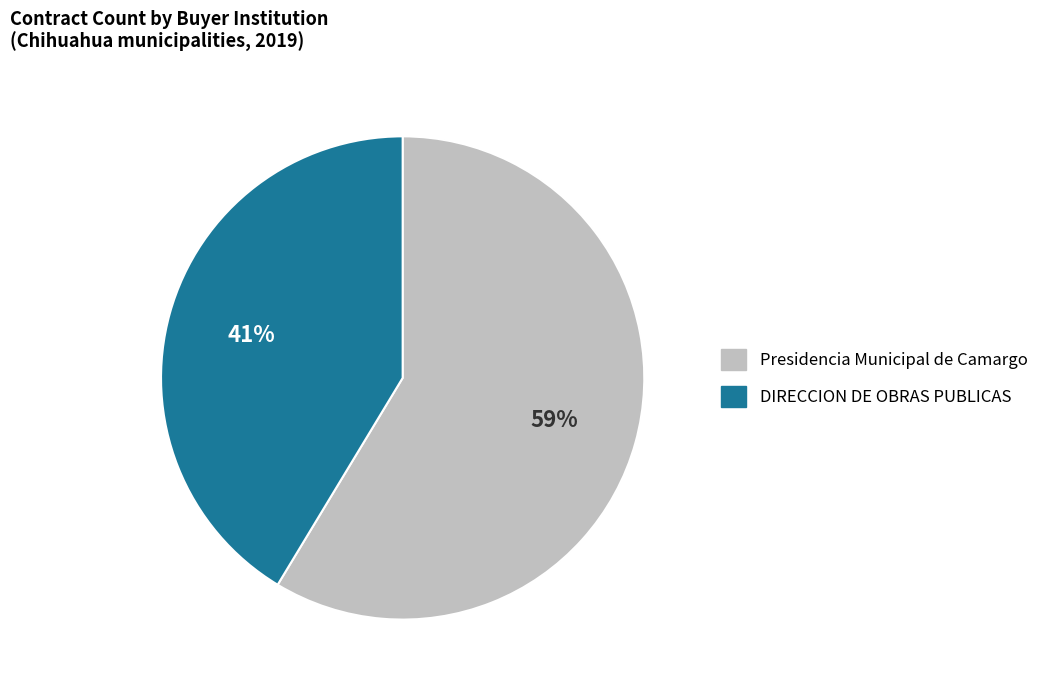

Between DIRECCION DE OBRAS PUBLICAS and Presidencia Municipal de Camargo, which is larger?

Presidencia Municipal de Camargo